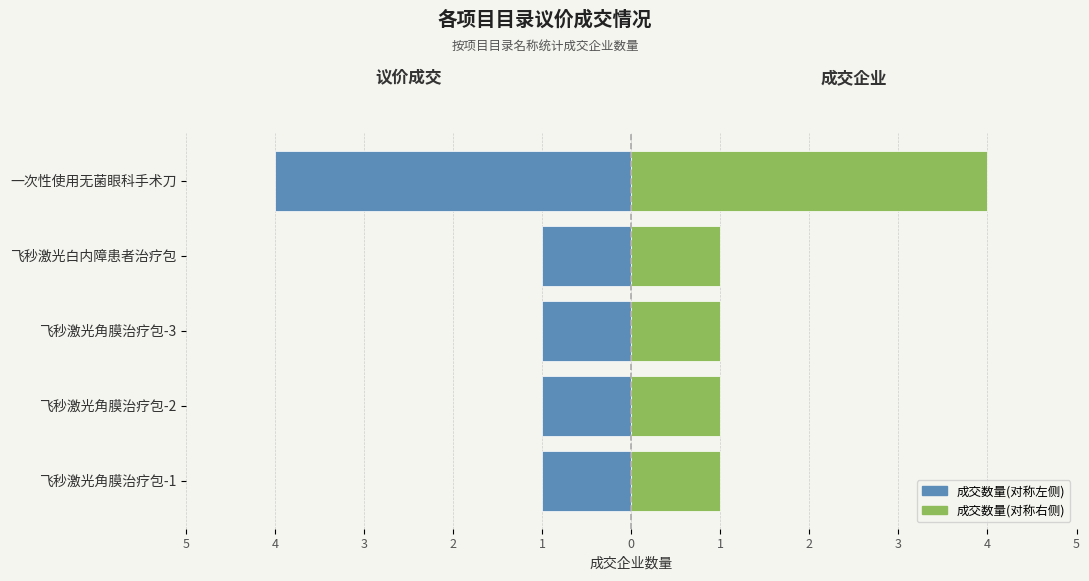

What is the value of the 成交企业数量(右) bar at the 5th from the left?

4